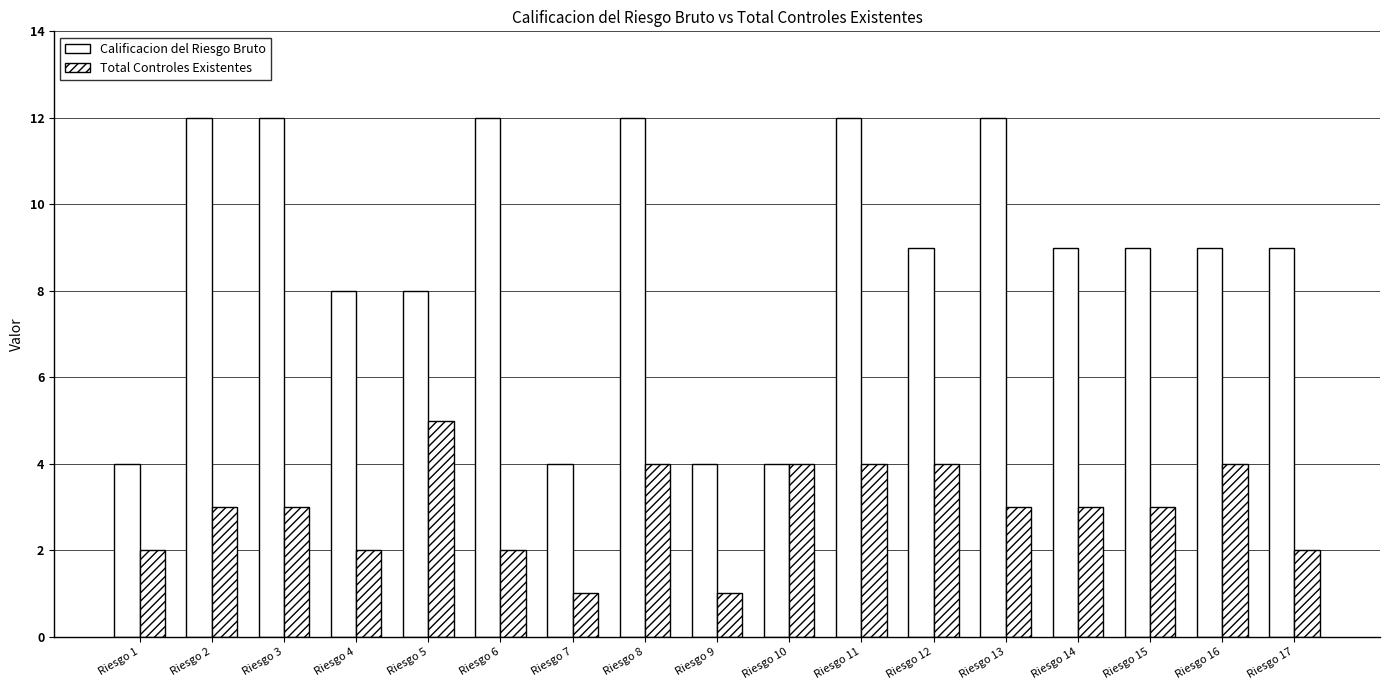

The Total Controles Existentes series shows 5 at Riesgo 8. True or false?

False